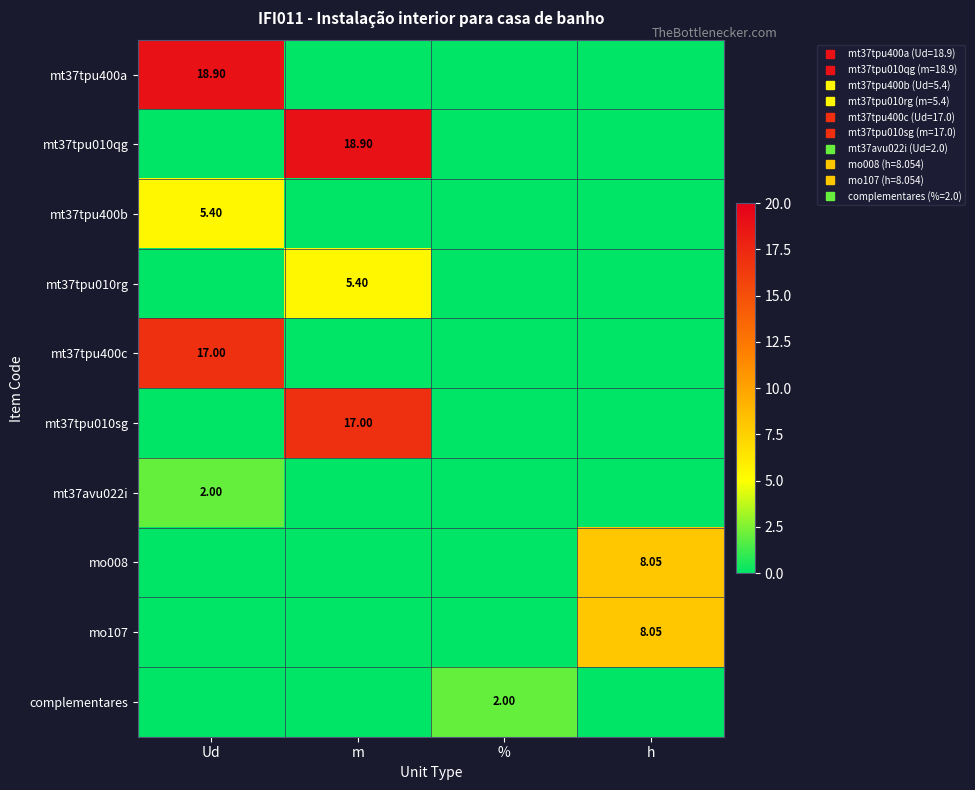

Is it true that mt37avu022i equals -1.2 at %?

False